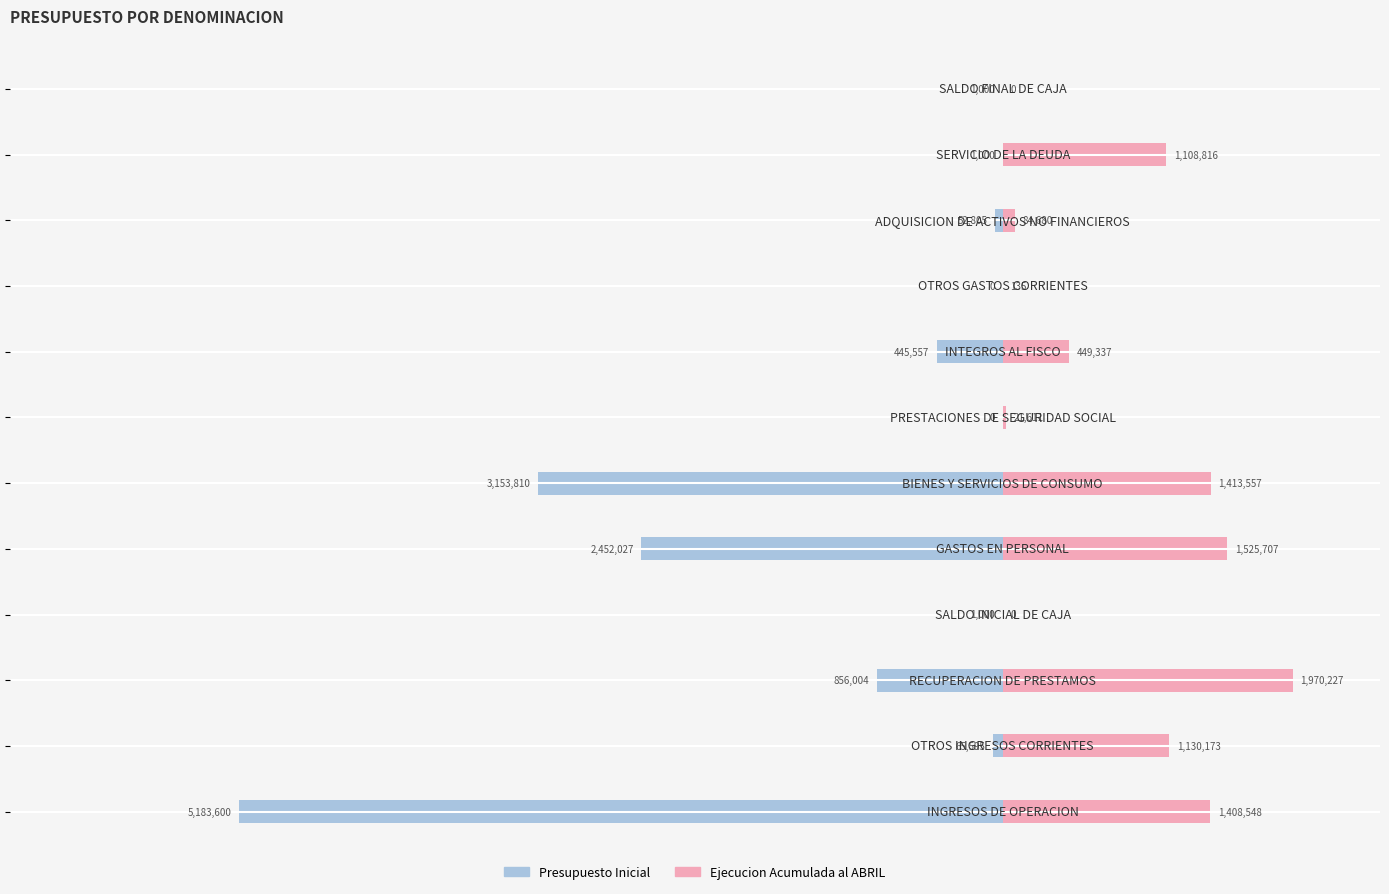

What is the total value across all series at 4?

-926320